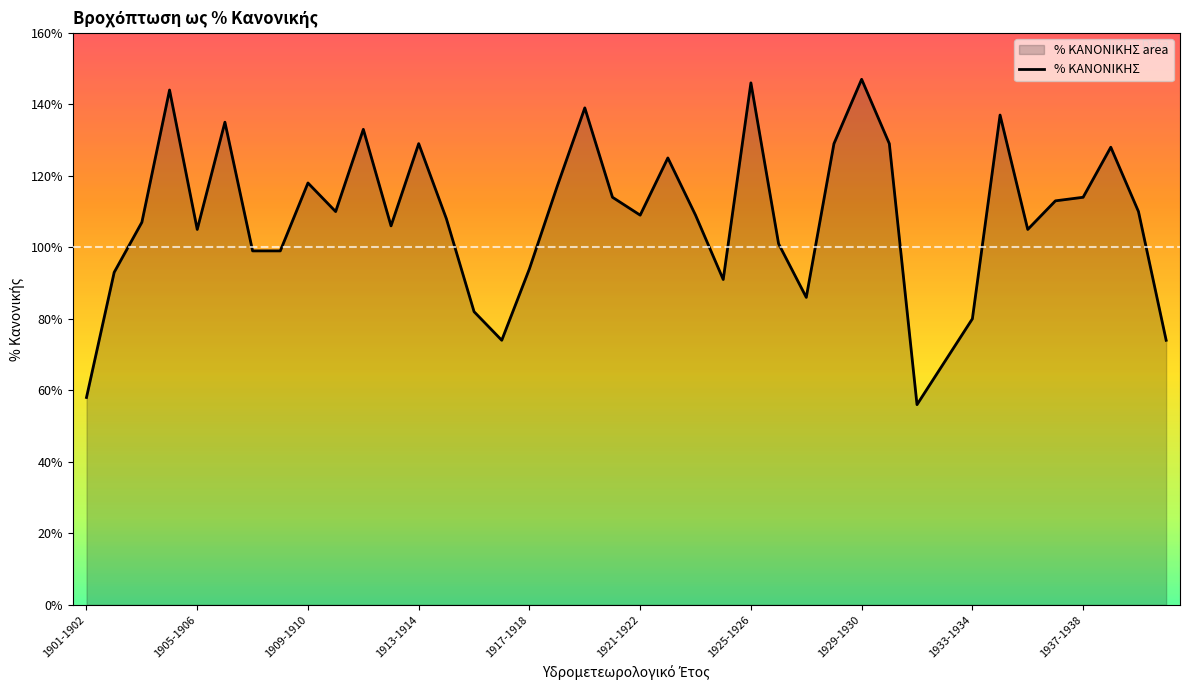

How many categories are shown in the chart?

40